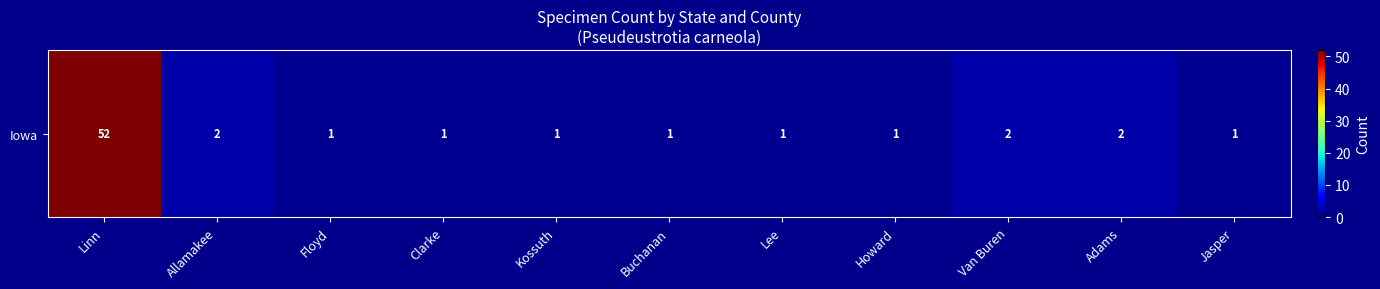

What is the change in value from Allamakee to Floyd?

-1